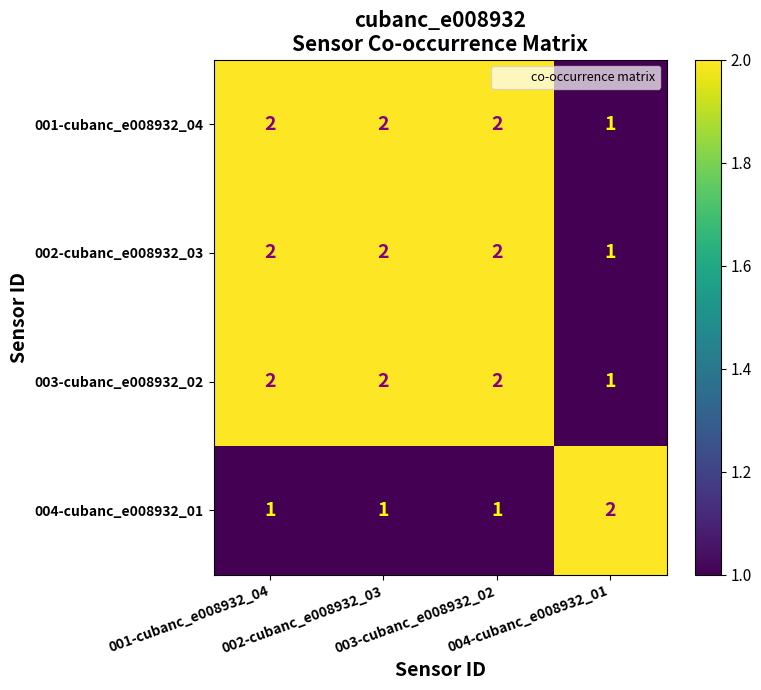

At how many categories does at least one series exceed 1?

4